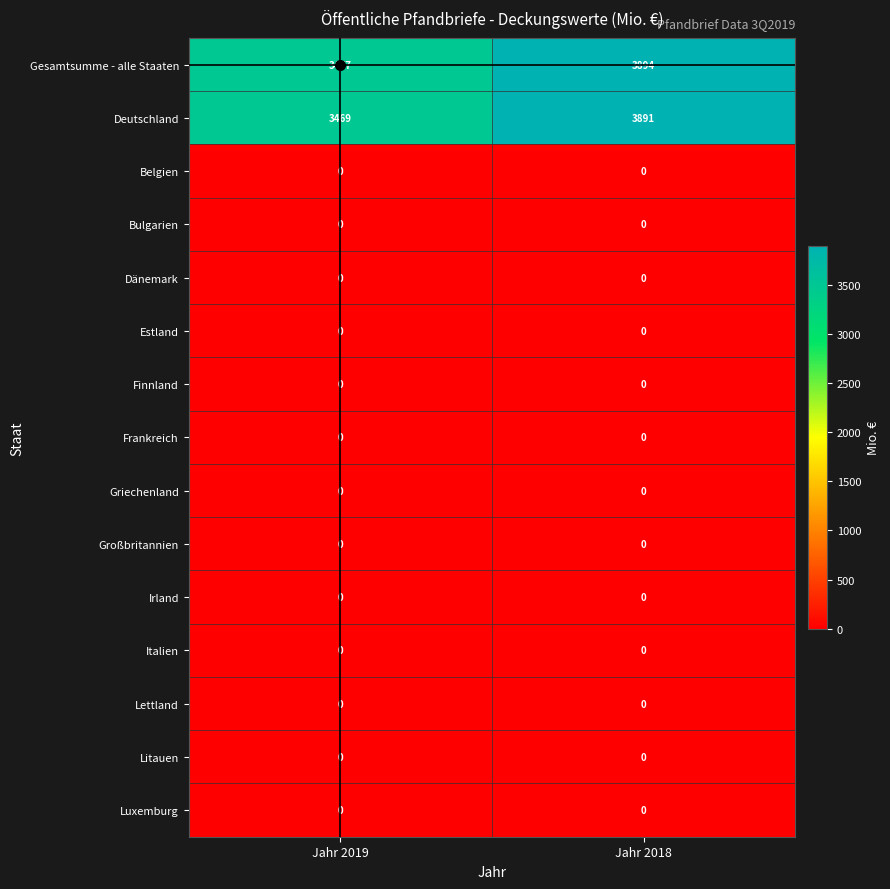

The Irland series shows 0 at Jahr 2018. True or false?

True